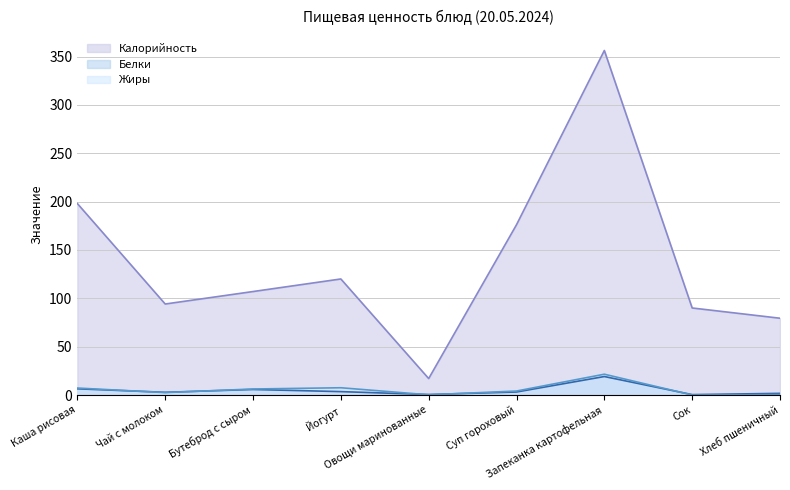

What is the maximum value for Жиры?

21.5